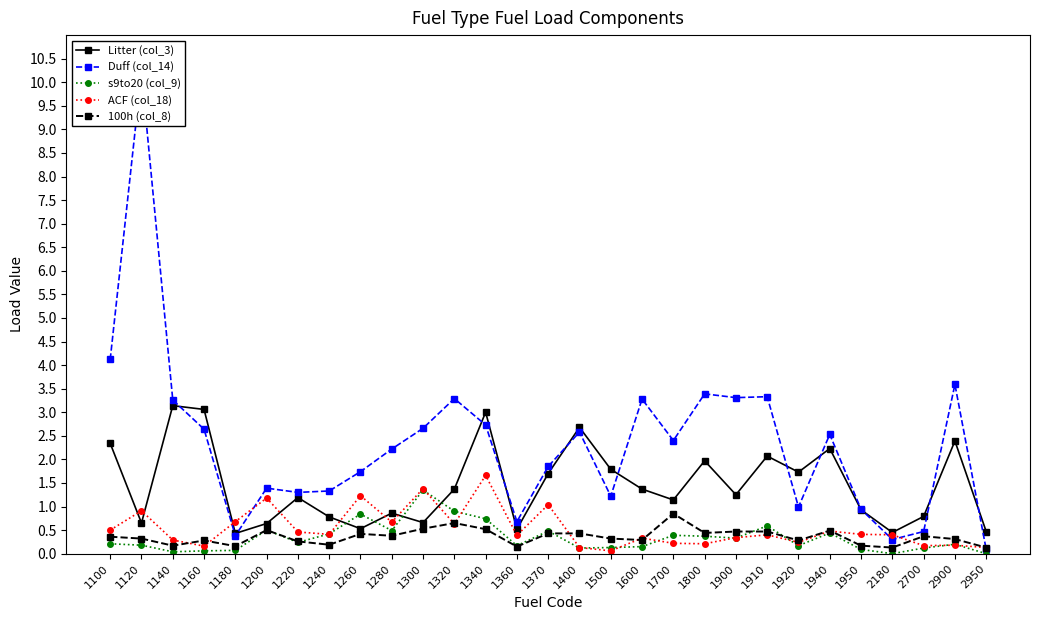

Reading right to left, extract all data points from this chart.

Litter (col_3): 2950=0.5	2900=2.4	2700=0.8	2180=0.5	1950=0.9	1940=2.2	1920=1.7	1910=2.1	1900=1.2	1800=2.0	1700=1.1	1600=1.4	1500=1.8	1400=2.7	1370=1.7	1360=0.5	1340=3.0	1320=1.4	1300=0.7	1280=0.9	1260=0.5	1240=0.8	1220=1.2	1200=0.6	1180=0.4	1160=3.1	1140=3.1	1120=0.7	1100=2.3
Duff (col_14): 2950=0.1	2900=3.6	2700=0.5	2180=0.3	1950=0.9	1940=2.5	1920=1.0	1910=3.3	1900=3.3	1800=3.4	1700=2.4	1600=3.3	1500=1.2	1400=2.6	1370=1.9	1360=0.7	1340=2.7	1320=3.3	1300=2.7	1280=2.2	1260=1.7	1240=1.3	1220=1.3	1200=1.4	1180=0.4	1160=2.6	1140=3.3	1120=10.2	1100=4.1
s9to20 (col_9): 2950=0.0	2900=0.2	2700=0.1	2180=0.0	1950=0.1	1940=0.4	1920=0.2	1910=0.6	1900=0.3	1800=0.4	1700=0.4	1600=0.1	1500=0.1	1400=0.1	1370=0.5	1360=0.2	1340=0.7	1320=0.9	1300=1.4	1280=0.5	1260=0.8	1240=0.4	1220=0.2	1200=0.5	1180=0.1	1160=0.1	1140=0.0	1120=0.2	1100=0.2
ACF (col_18): 2950=0.1	2900=0.2	2700=0.2	2180=0.4	1950=0.4	1940=0.5	1920=0.2	1910=0.4	1900=0.3	1800=0.2	1700=0.2	1600=0.3	1500=0.1	1400=0.1	1370=1.0	1360=0.4	1340=1.7	1320=0.6	1300=1.4	1280=0.7	1260=1.2	1240=0.4	1220=0.5	1200=1.2	1180=0.7	1160=0.2	1140=0.3	1120=0.9	1100=0.5
100h (col_8): 2950=0.1	2900=0.3	2700=0.4	2180=0.1	1950=0.2	1940=0.5	1920=0.3	1910=0.5	1900=0.5	1800=0.4	1700=0.8	1600=0.3	1500=0.3	1400=0.4	1370=0.4	1360=0.1	1340=0.5	1320=0.7	1300=0.5	1280=0.4	1260=0.4	1240=0.2	1220=0.3	1200=0.5	1180=0.2	1160=0.3	1140=0.2	1120=0.3	1100=0.4